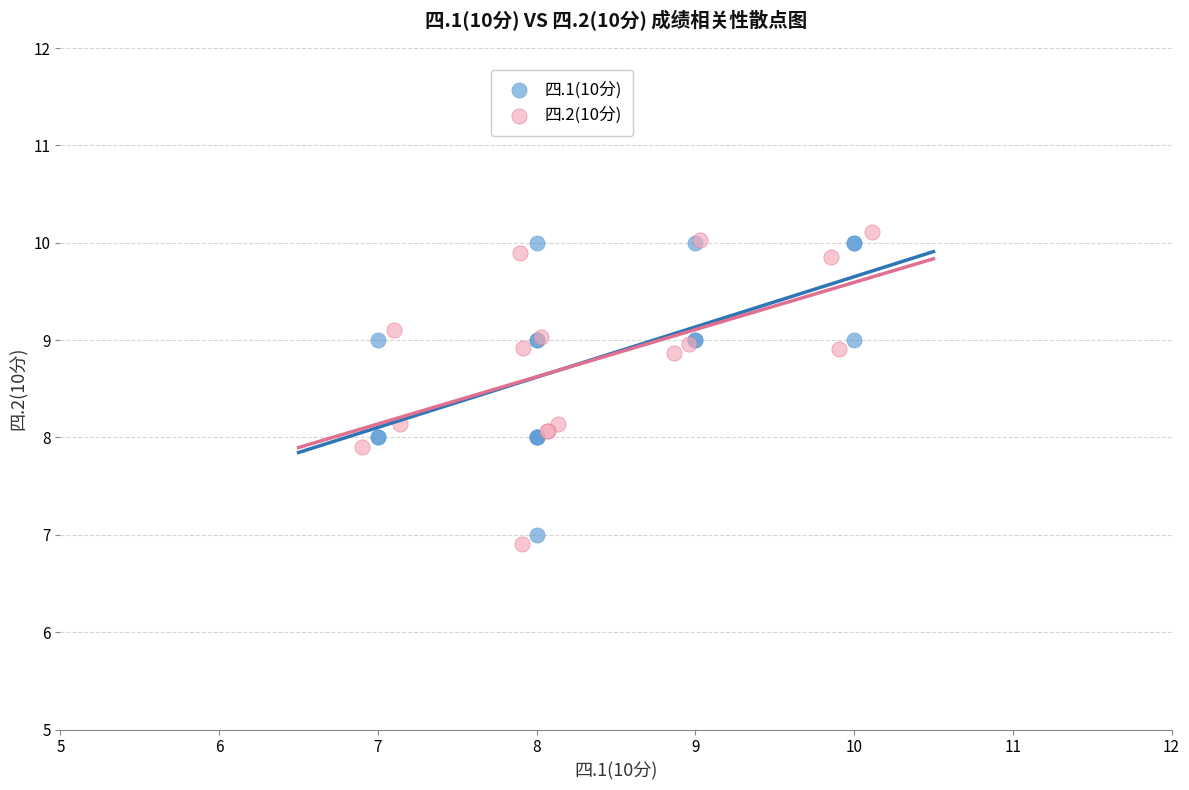

Which series has the widest spread of Y values?

四.2(10分)